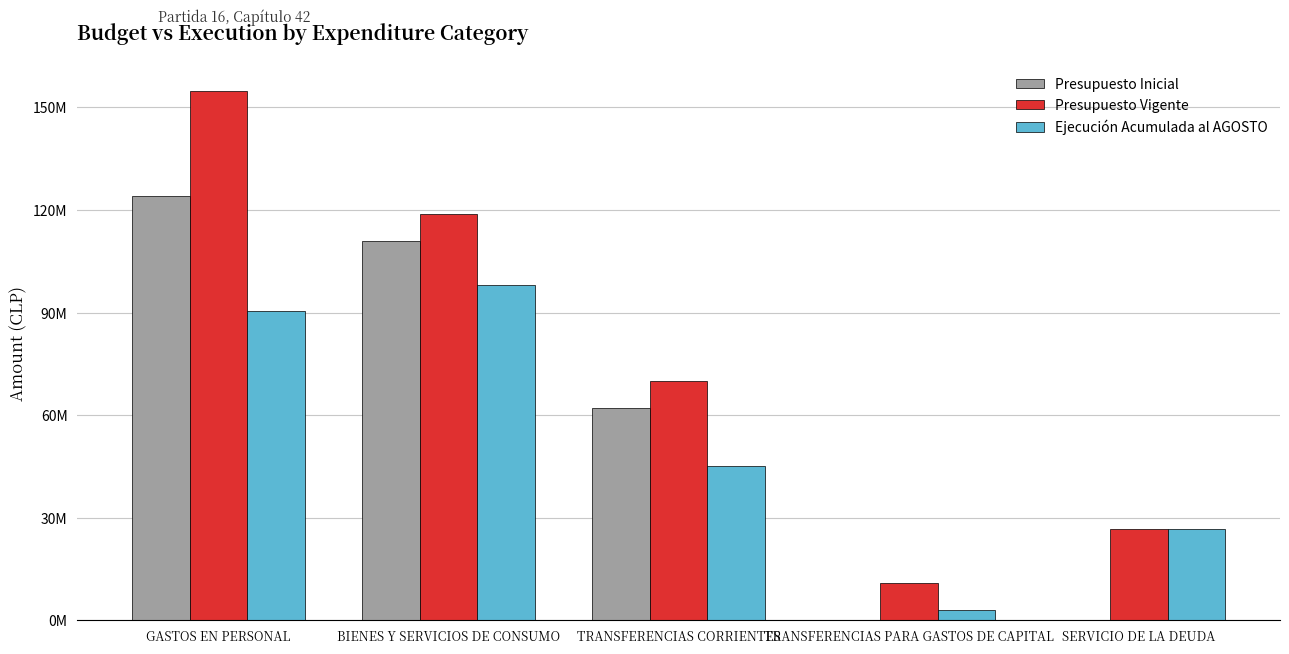

What are all the series names shown in the legend?

Presupuesto Inicial, Presupuesto Vigente, Ejecución Acumulada al AGOSTO